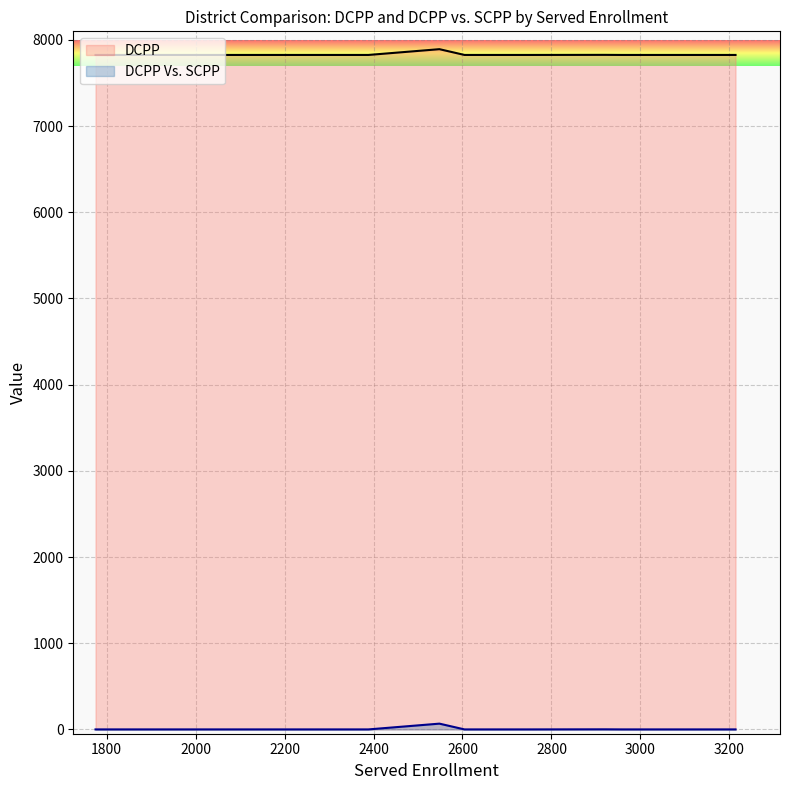

True or false: DCPP and DCPP Vs. SCPP cross at least once.

False